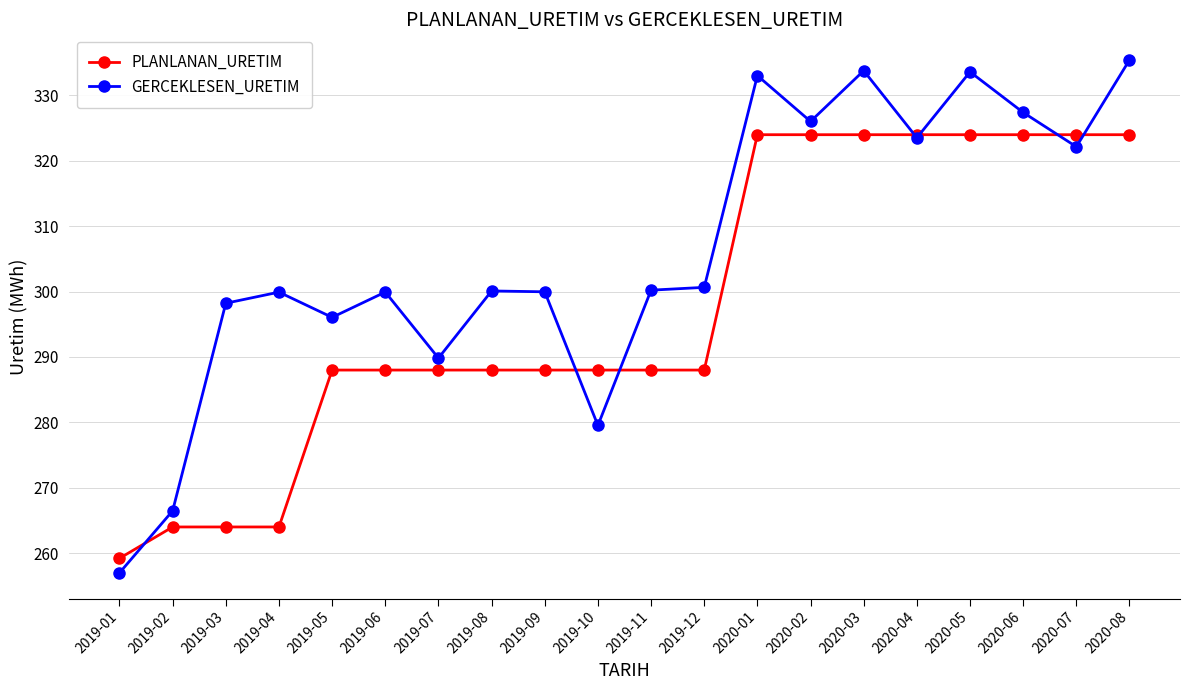

What is the smallest value displayed?

257.0